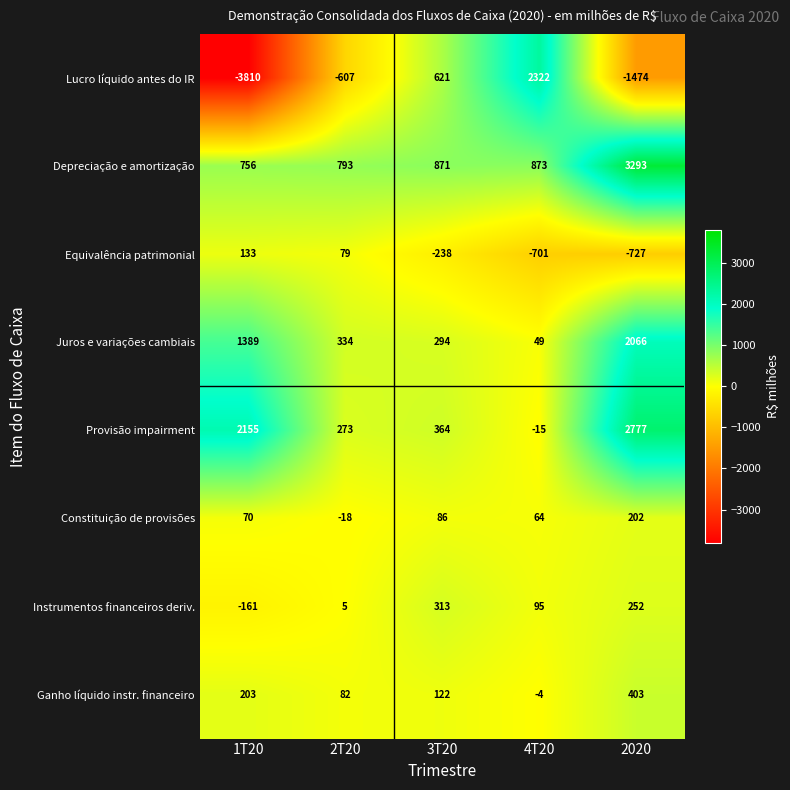

What is the difference between the Instrumentos financeiros deriv. values at 4T20 and 3T20?

218